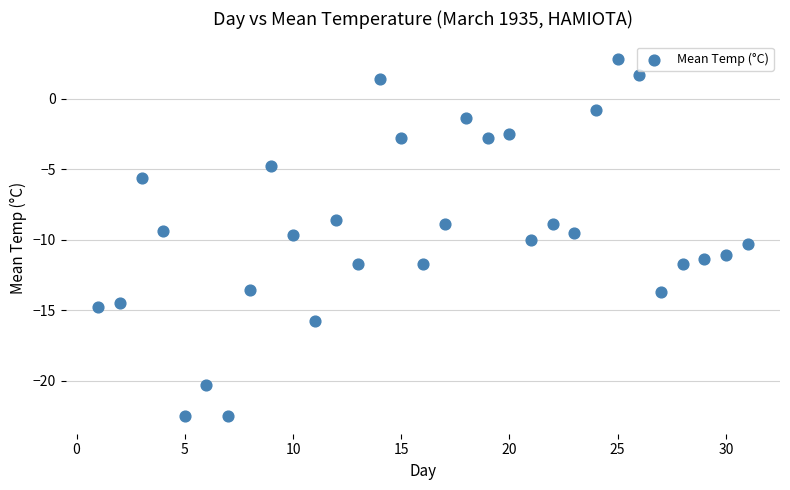

What is the range of Y values (max minus min)?

25.3